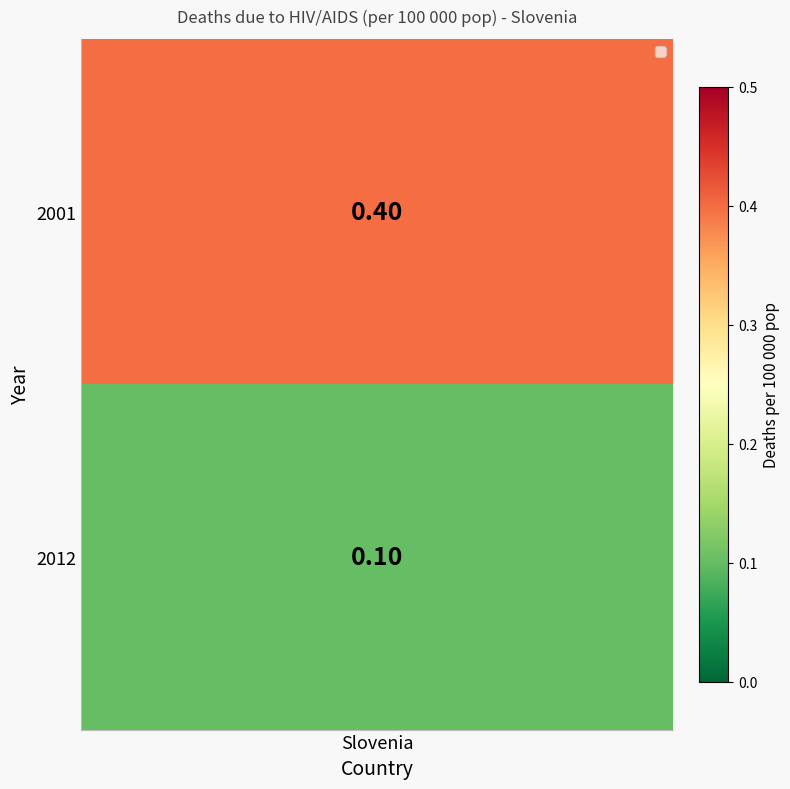

Read the value at 1.

0.1